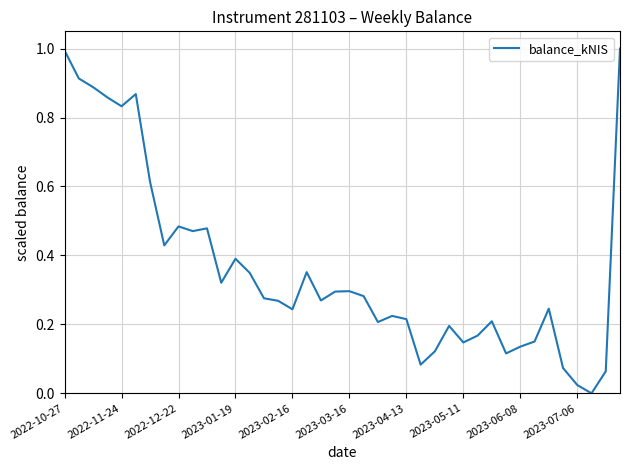

Count the number of categories in the chart.

40